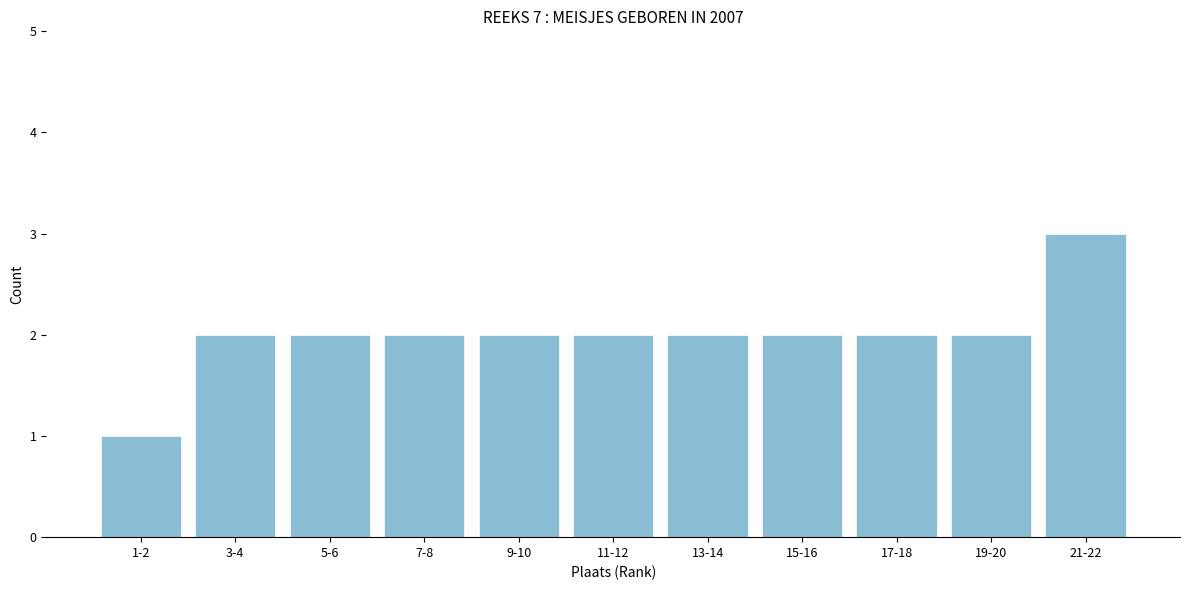

Reading left to right, list all the values displayed in this chart.

1-2=1	3-4=2	5-6=2	7-8=2	9-10=2	11-12=2	13-14=2	15-16=2	17-18=2	19-20=2	21-22=3